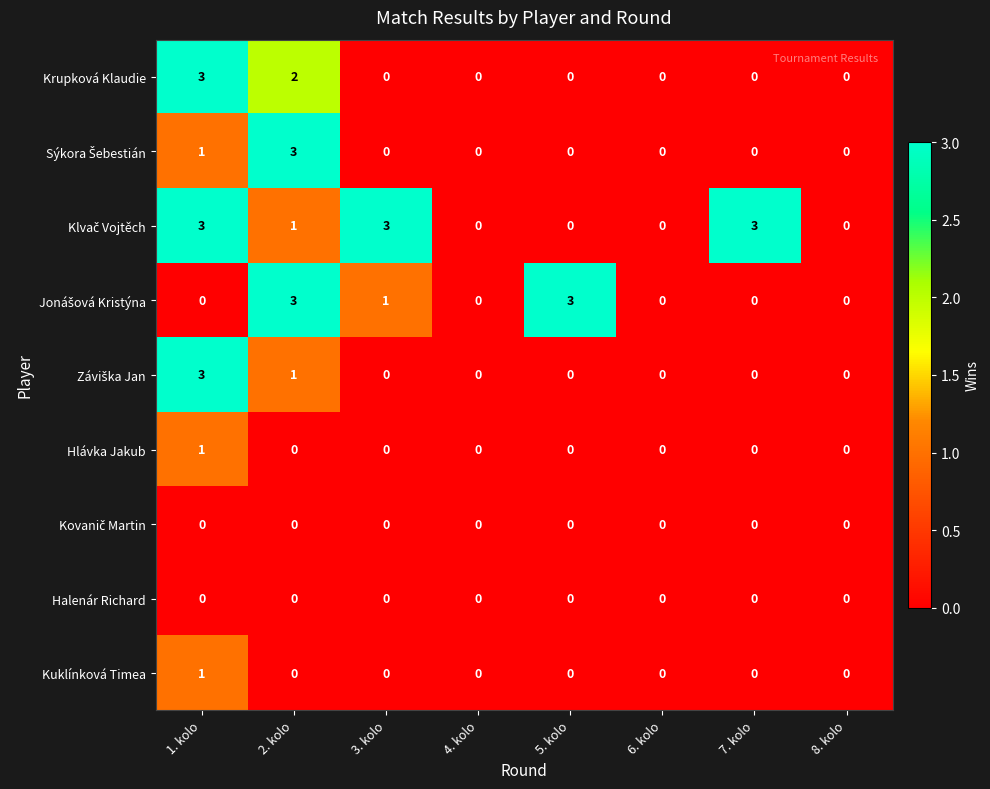

The Krupková Klaudie series shows 1 at 6. kolo. True or false?

False